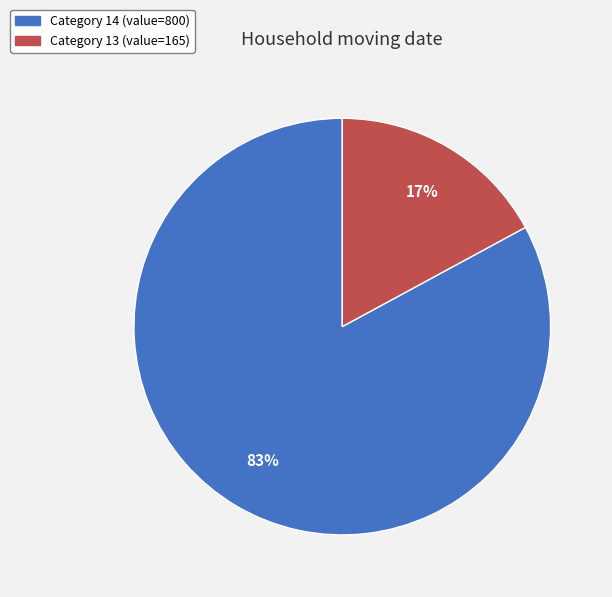

Which category has the biggest portion of the pie?

Category 14 (value=800)